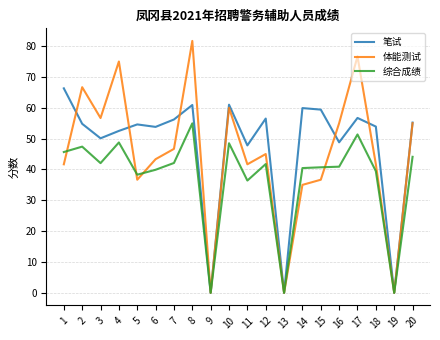

True or false: 笔试 has a value of -31.7 at 9.

False